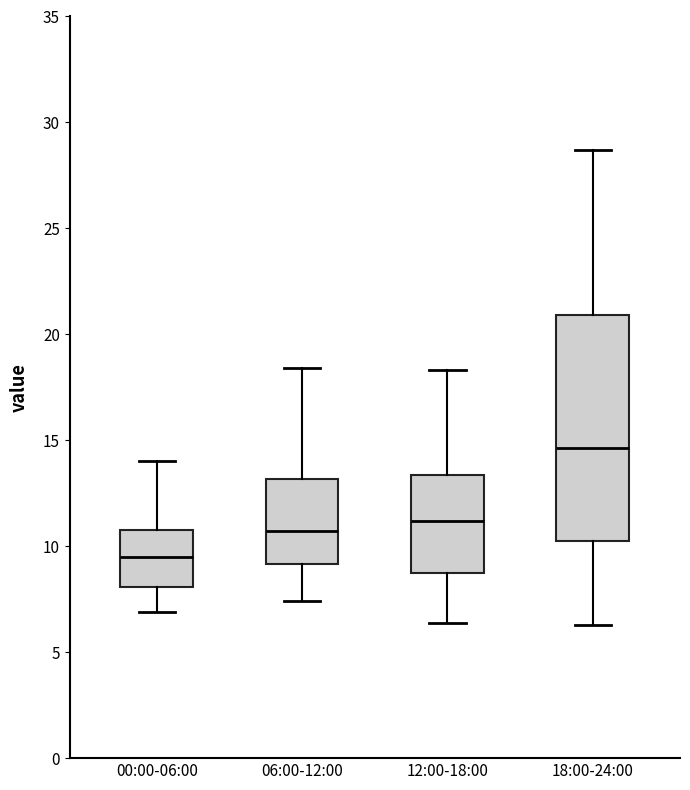

Reading left to right, read every box against the y-axis: the position of its median line, the range the box covers, and the ends of its whiskers. The values are not printed on the chart, so give them approximately, as read against the axis.

00:00-06:00: median 9.5, box 8.0 to 11.0, whiskers 7.0 to 14.0
06:00-12:00: median 10.5, box 9.0 to 13.0, whiskers 7.5 to 18.5
12:00-18:00: median 11.0, box 9.0 to 13.5, whiskers 6.5 to 18.5
18:00-24:00: median 14.5, box 10.0 to 21.0, whiskers 6.5 to 28.5